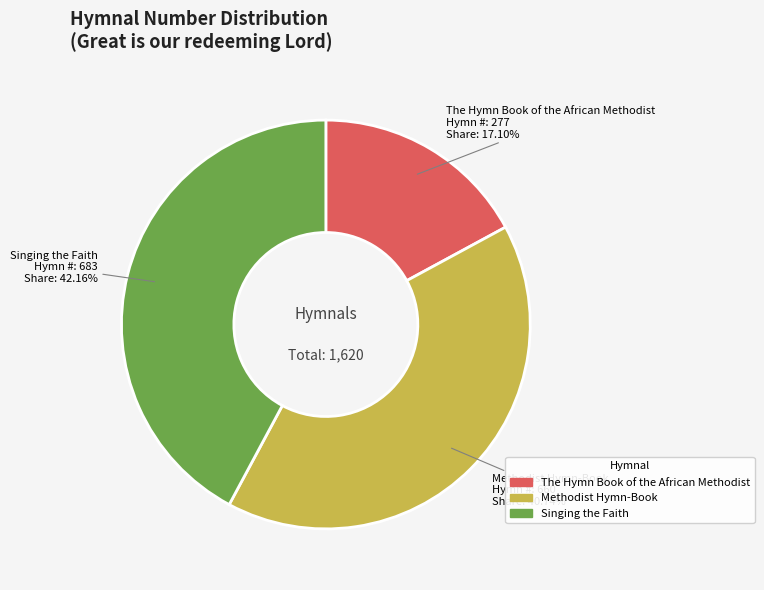

Rank the categories by value from highest to lowest.

Singing the Faith, Methodist Hymn-Book, The Hymn Book of the African Methodist